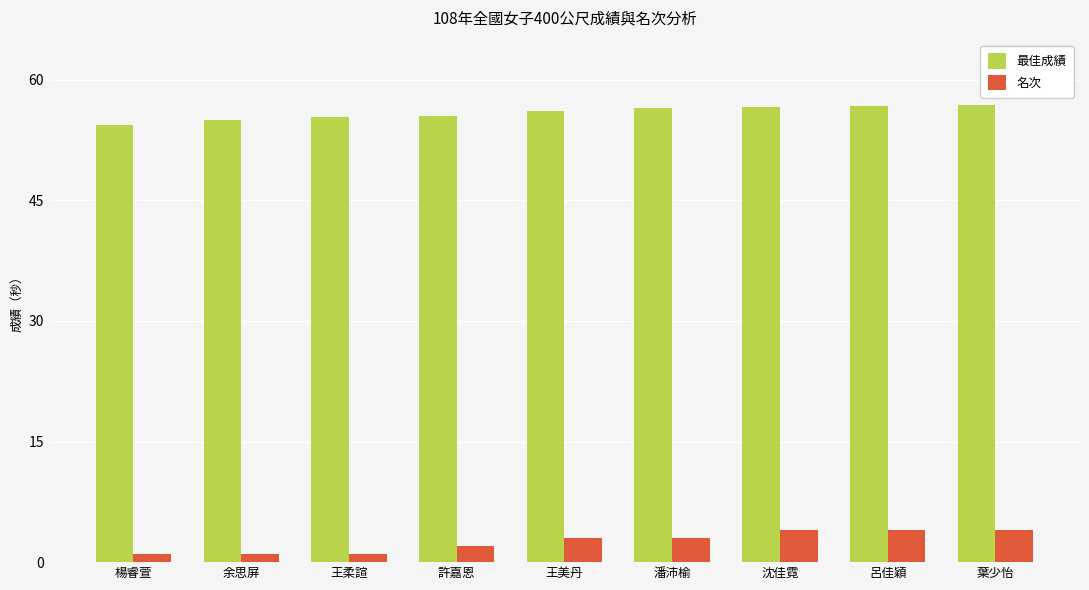

What is the label of the 5th bar from the right?

王美丹